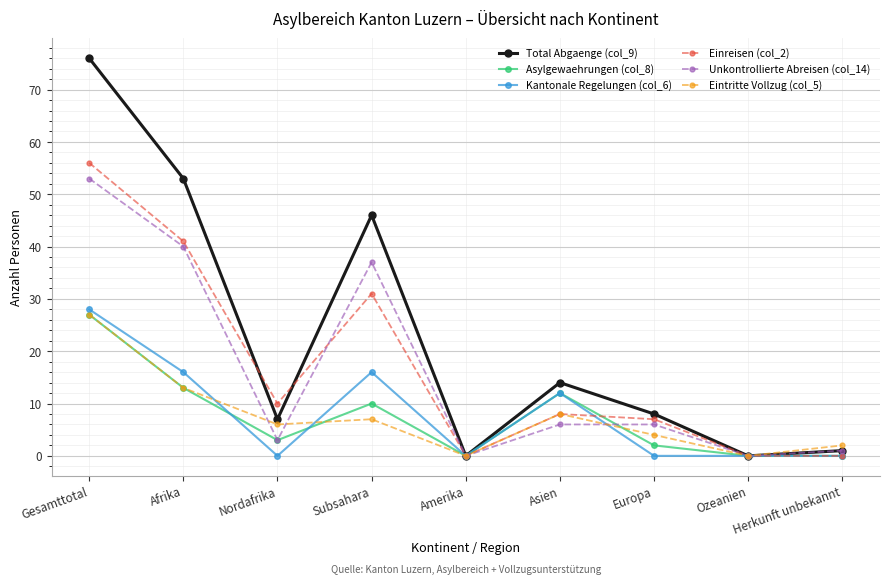

How many lines are shown in the chart?

6